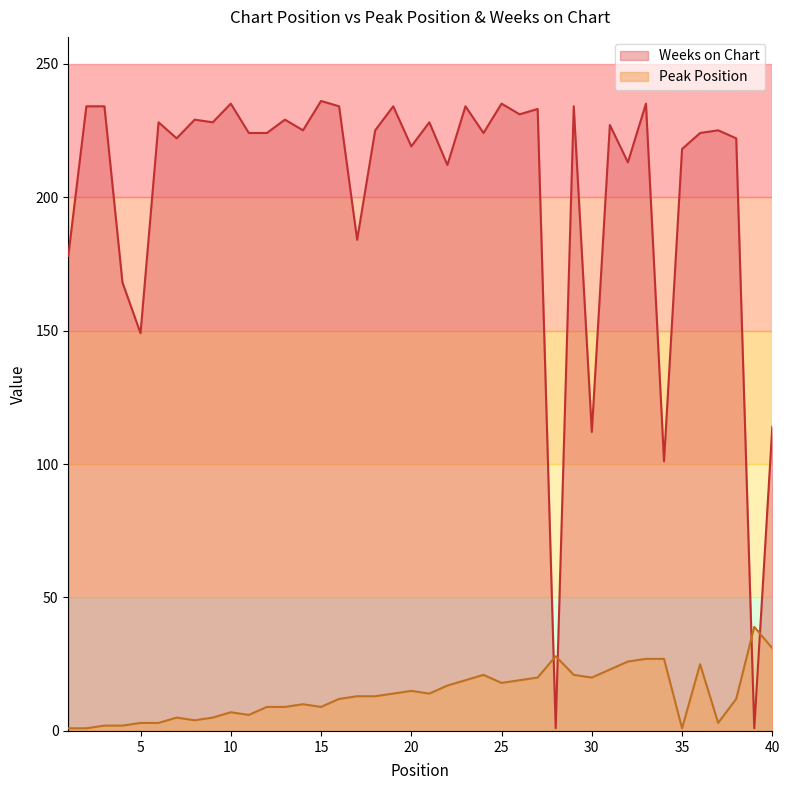

What are all the series names shown in the legend?

Weeks on Chart, Peak Position